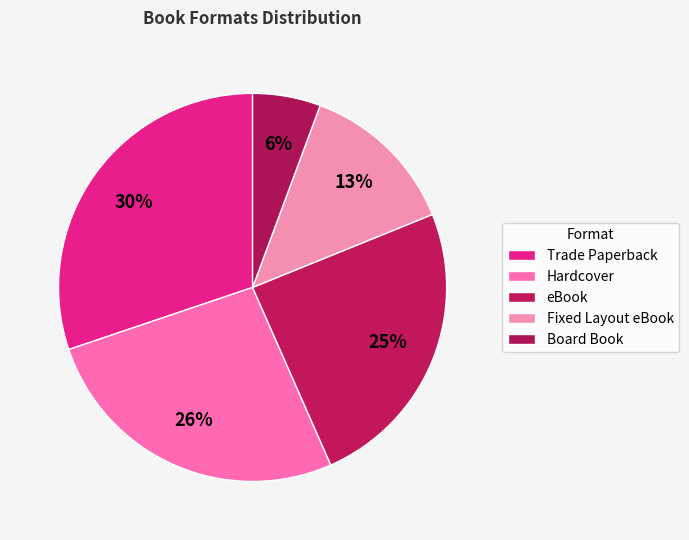

How many slices are in this pie chart?

5